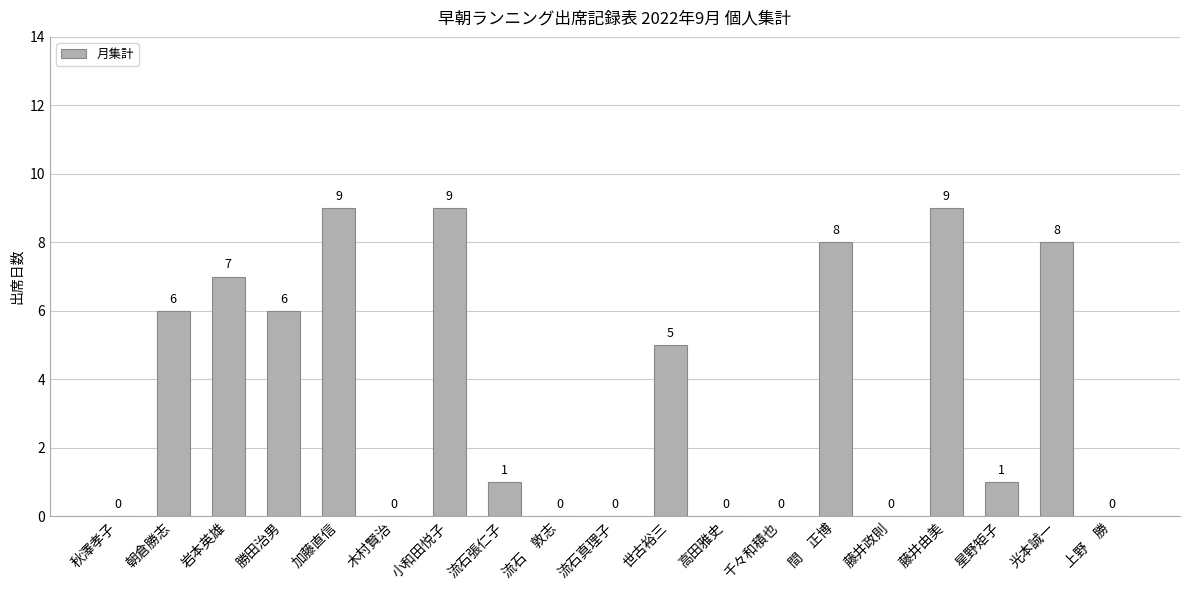

What is the maximum value shown in the chart?

9